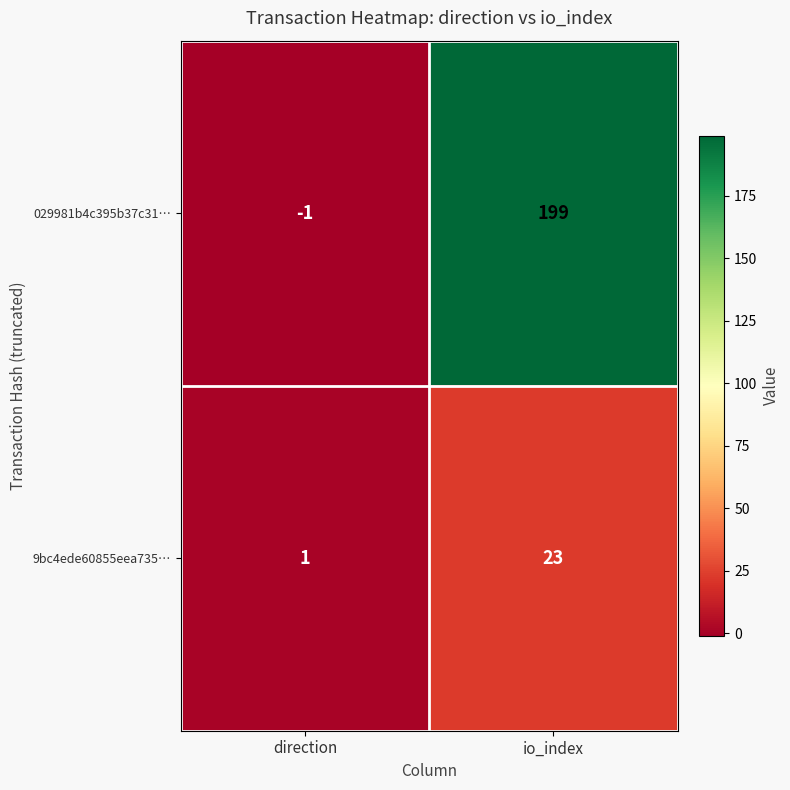

Which series changed the most between direction and io_index?

029981b4c395b37c31…